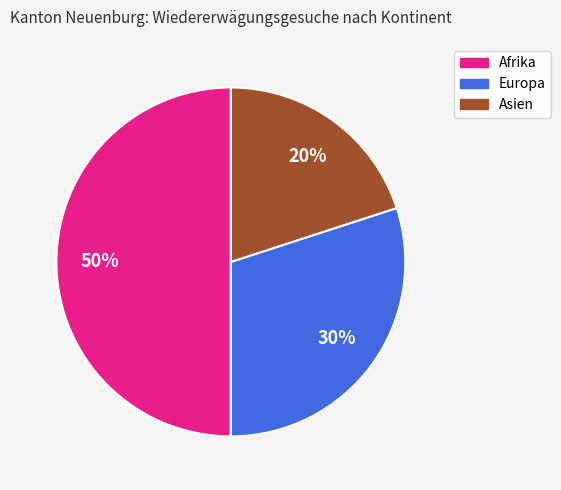

Combined, do Afrika and Asien account for over 50%?

Yes